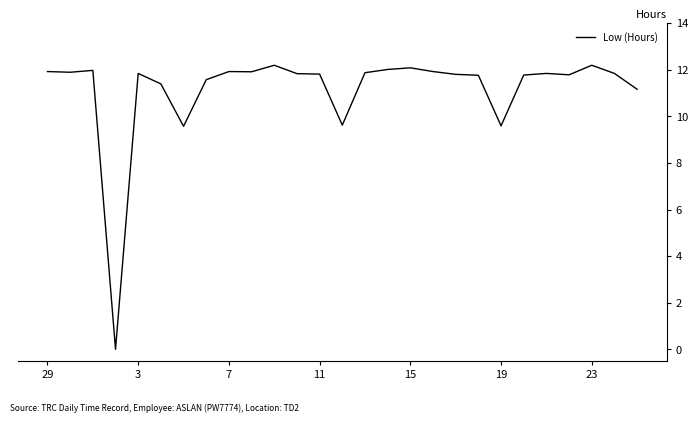

What is the difference between the maximum and minimum values?

12.2